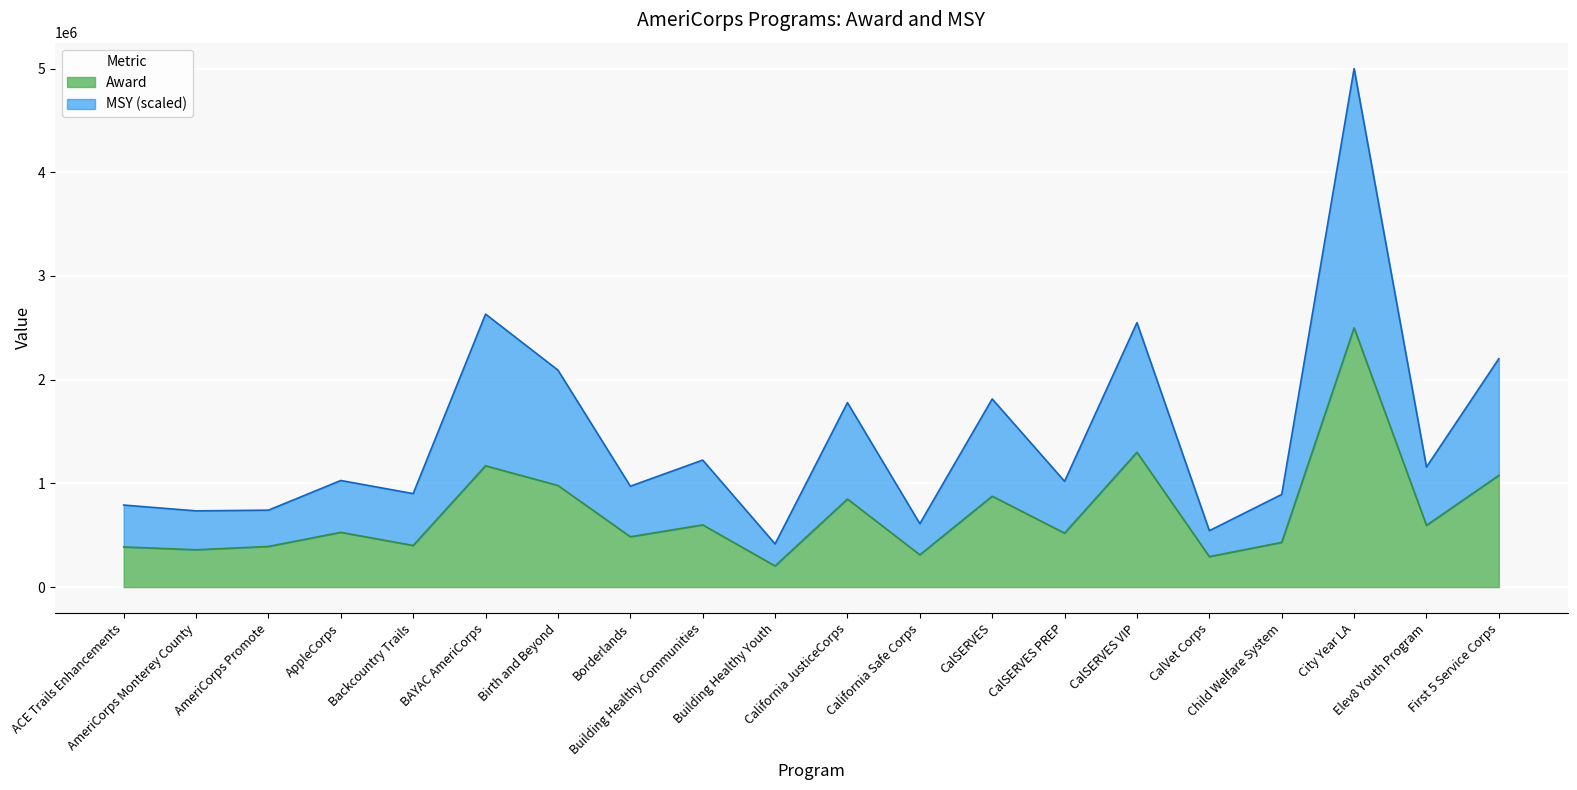

Count the number of data series in this chart.

2